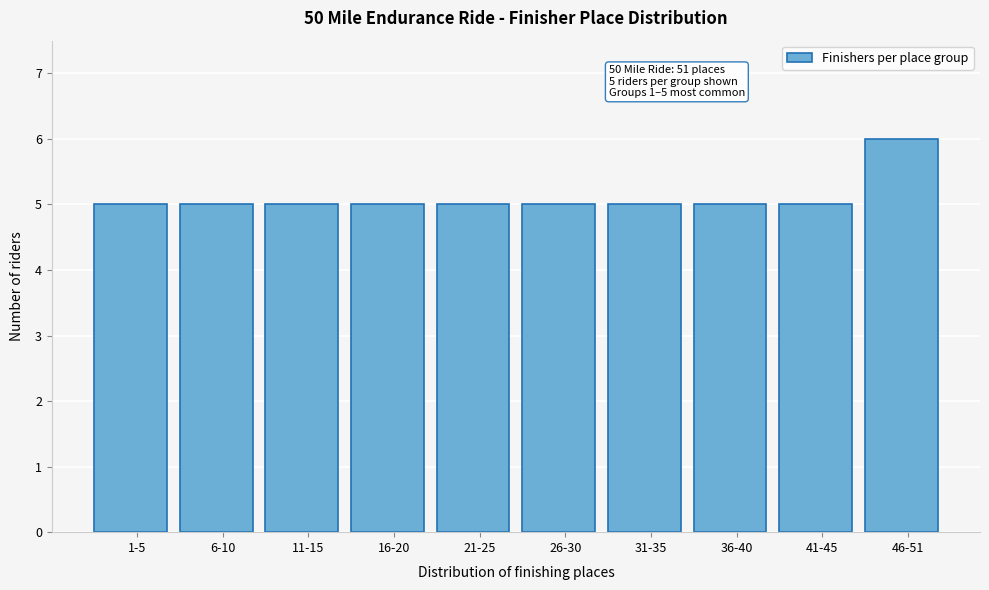

Reading left to right, what are all the values shown in this chart?

5	5	5	5	5	5	5	5	5	6